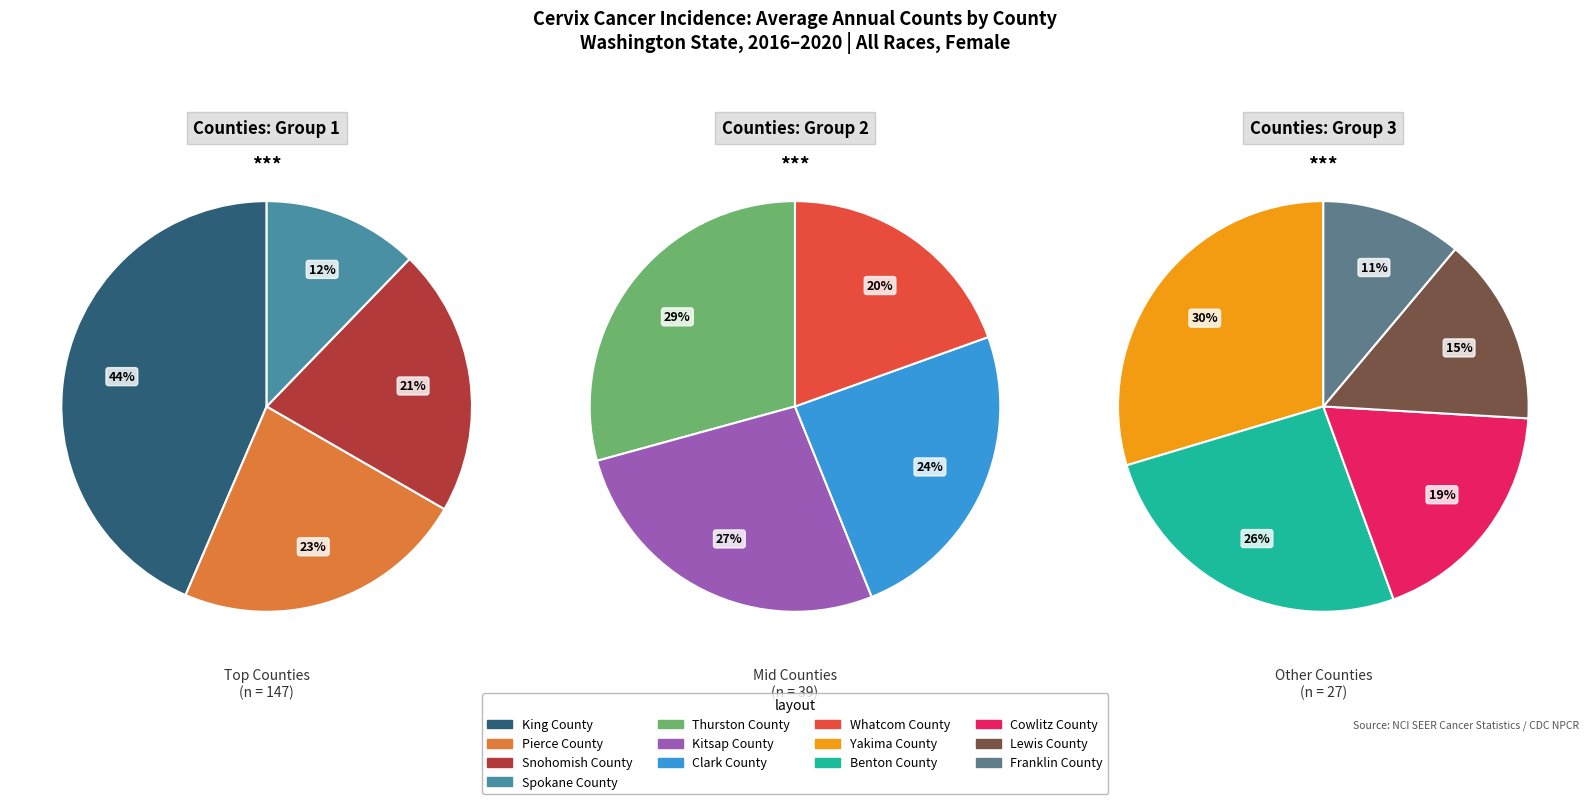

Count the number of slices in the pie.

13